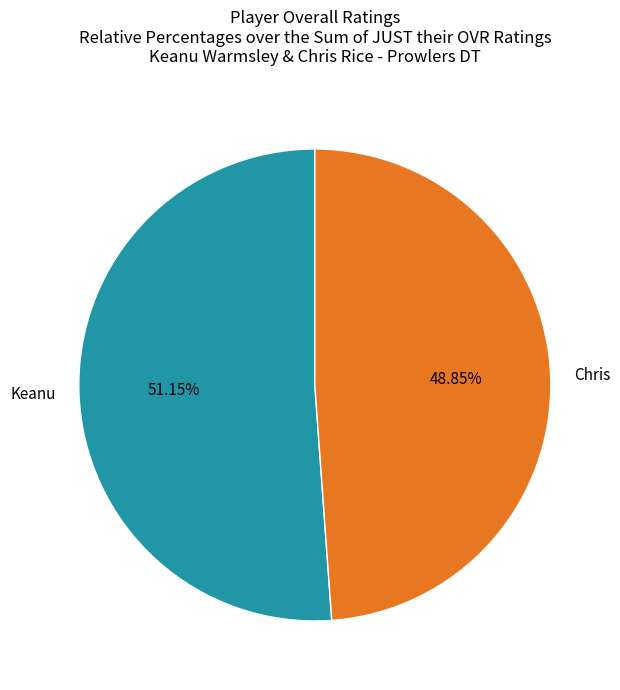

Which has a higher value, Keanu or Chris?

Keanu